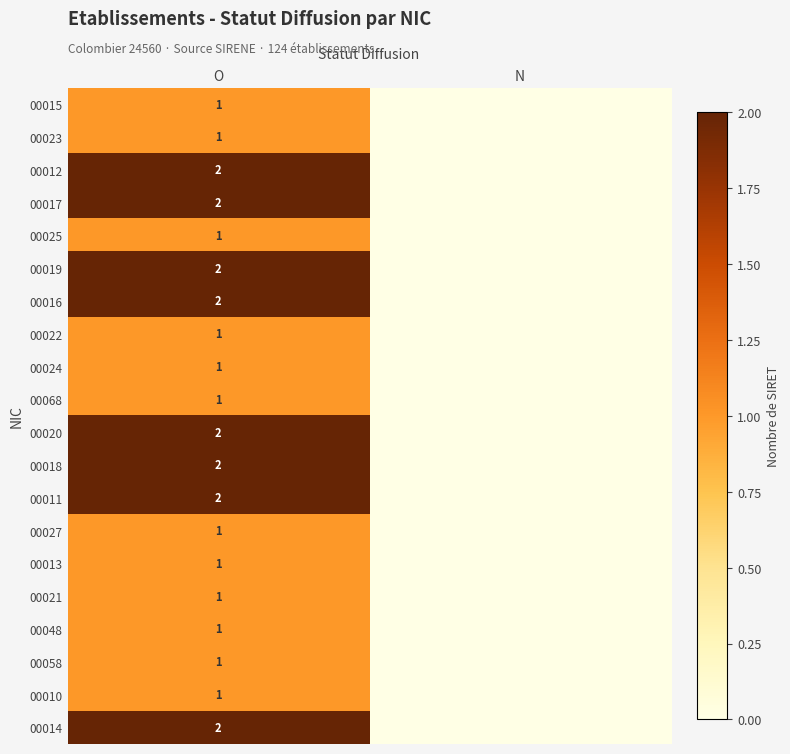

How many series are shown in this chart?

20